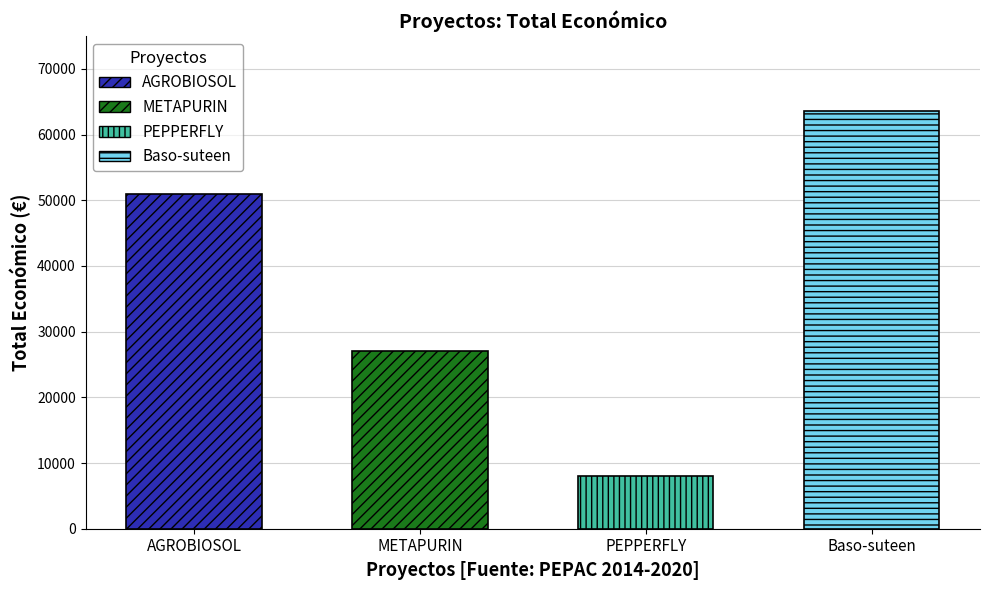

What is the label of the 3rd bar from the right?

METAPURIN